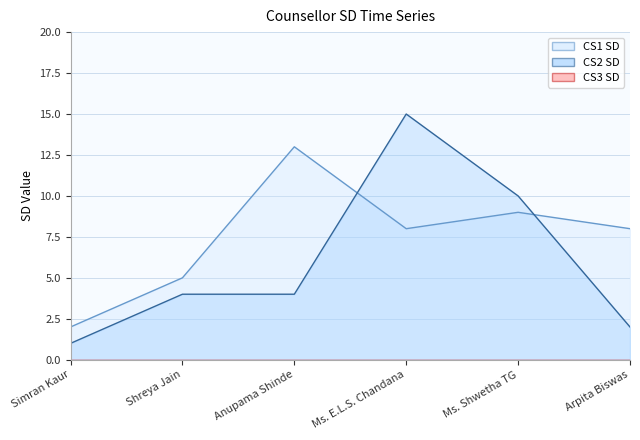

What is the difference between the maximum and minimum values in the CS2 SD series?

14